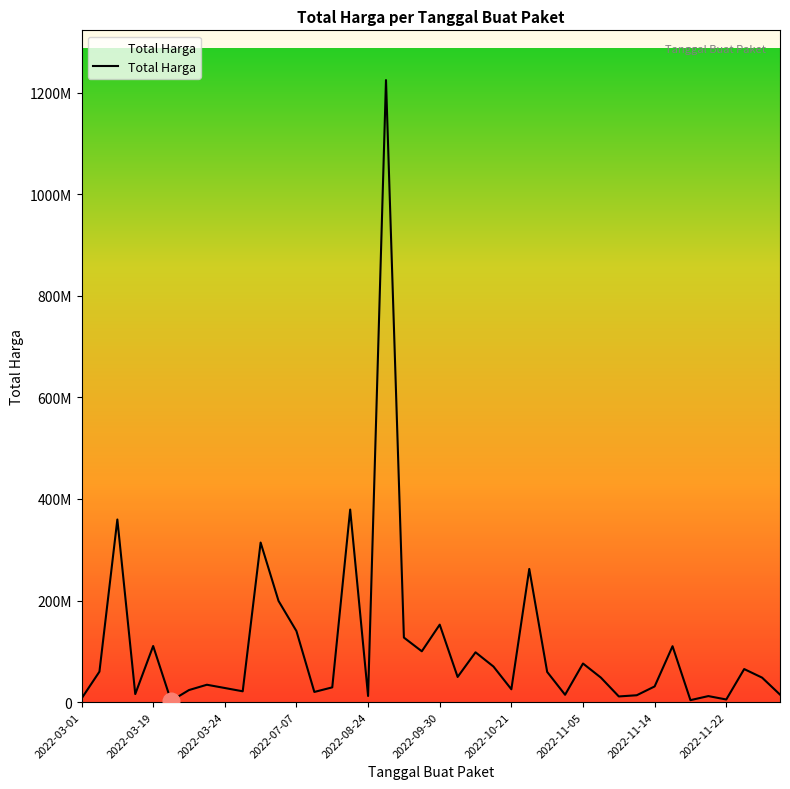

Does the chart have visible grid lines?

No